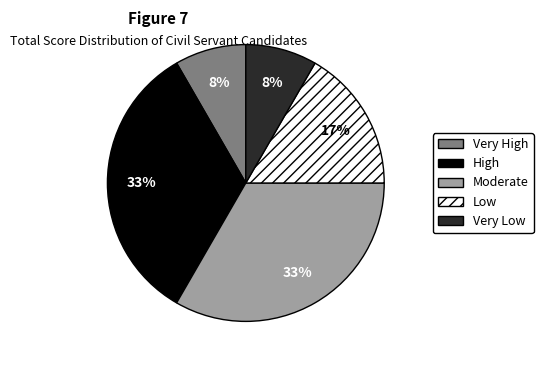

Does any single category account for the majority?

No